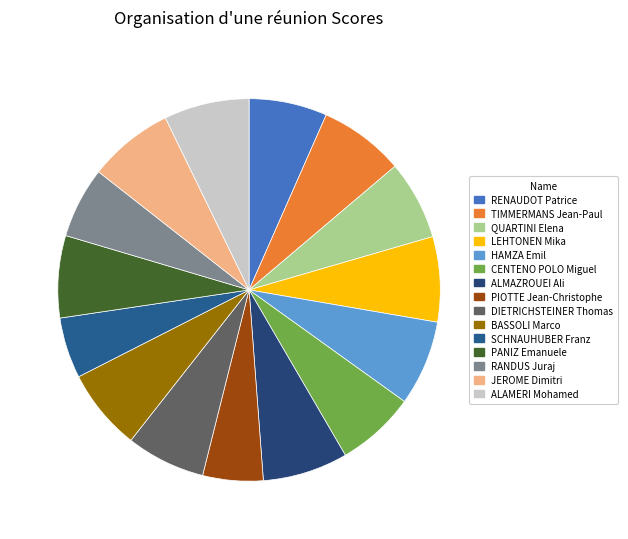

How many segments does this pie chart have?

15